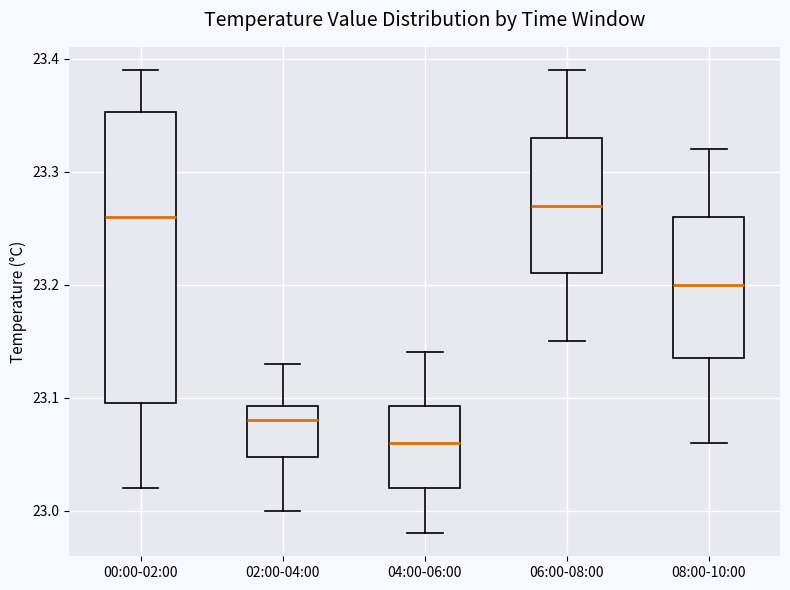

Which box has the lowest median line?

04:00-06:00